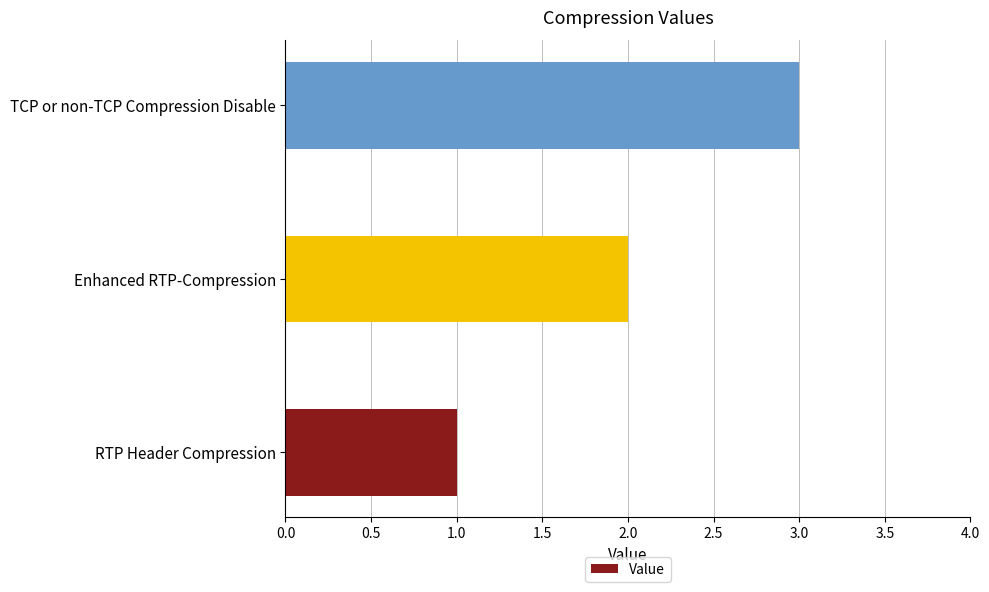

Approximately how many times larger is the value at RTP Header Compression compared to Enhanced RTP-Compression?

0.5